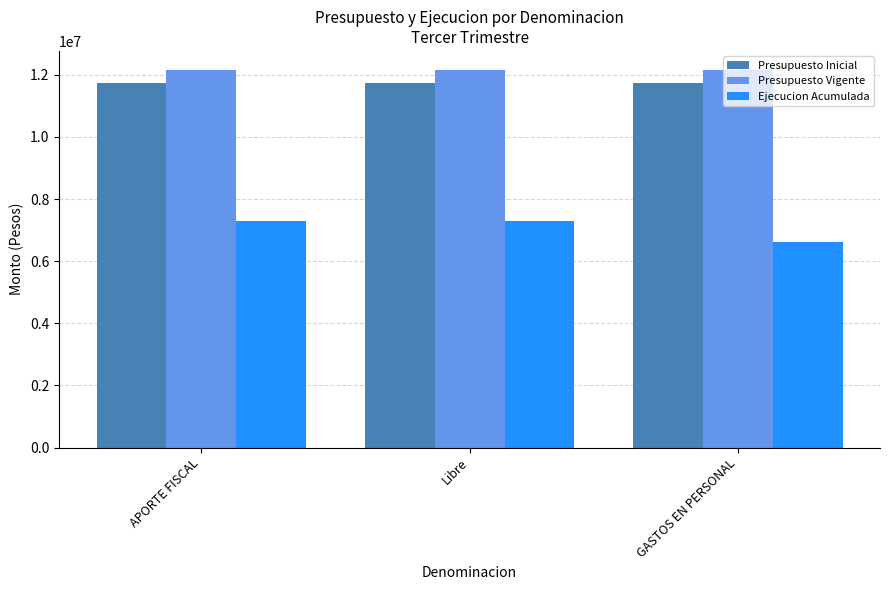

Reading left to right, extract all data points from this chart.

Presupuesto Inicial: APORTE FISCAL=11745118	Libre=11745118	GASTOS EN PERSONAL=11745118
Presupuesto Vigente: APORTE FISCAL=12155909	Libre=12155909	GASTOS EN PERSONAL=12155909
Ejecucion Acumulada: APORTE FISCAL=7286060	Libre=7286060	GASTOS EN PERSONAL=6602643